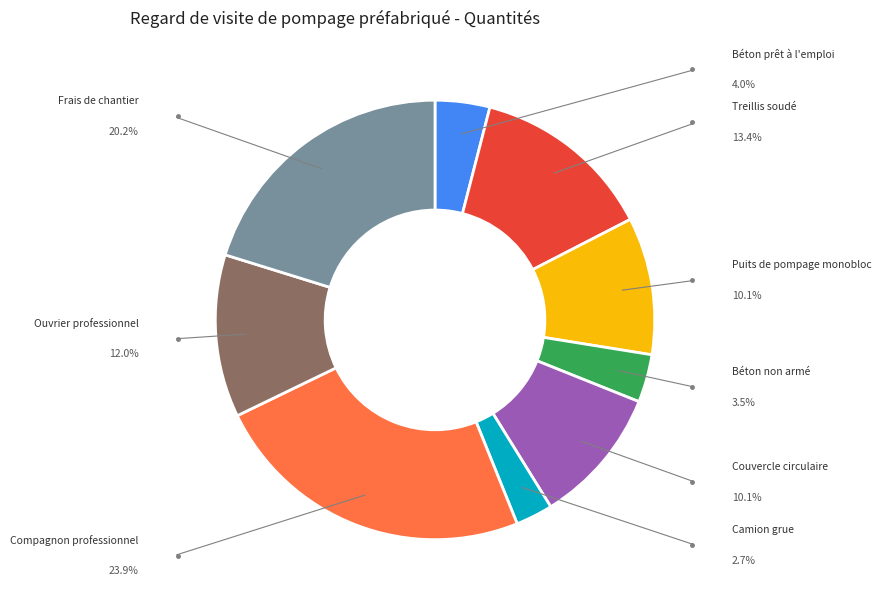

Is there a majority slice in this chart?

No